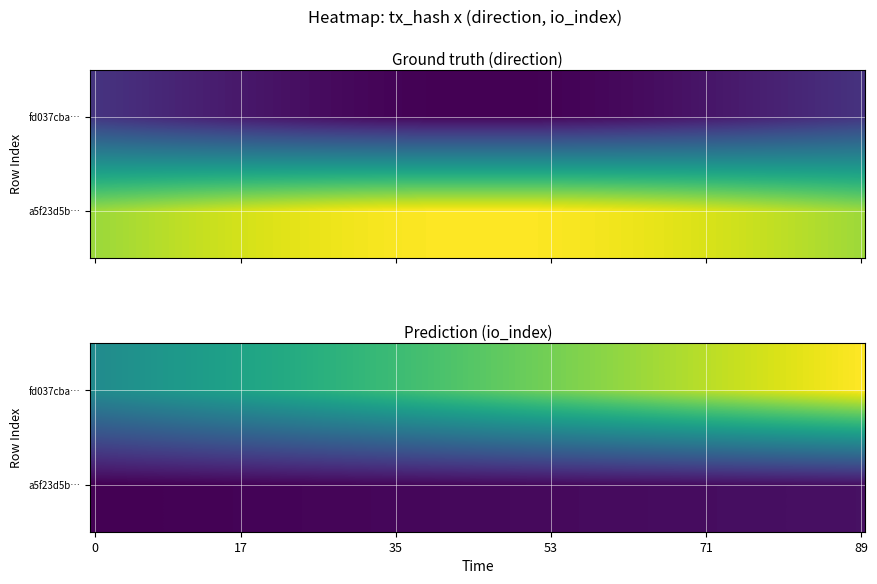

What is the sum of the fd037cba154bd0ba9705482629bca3830c72f45 values at 1 and 0?

59